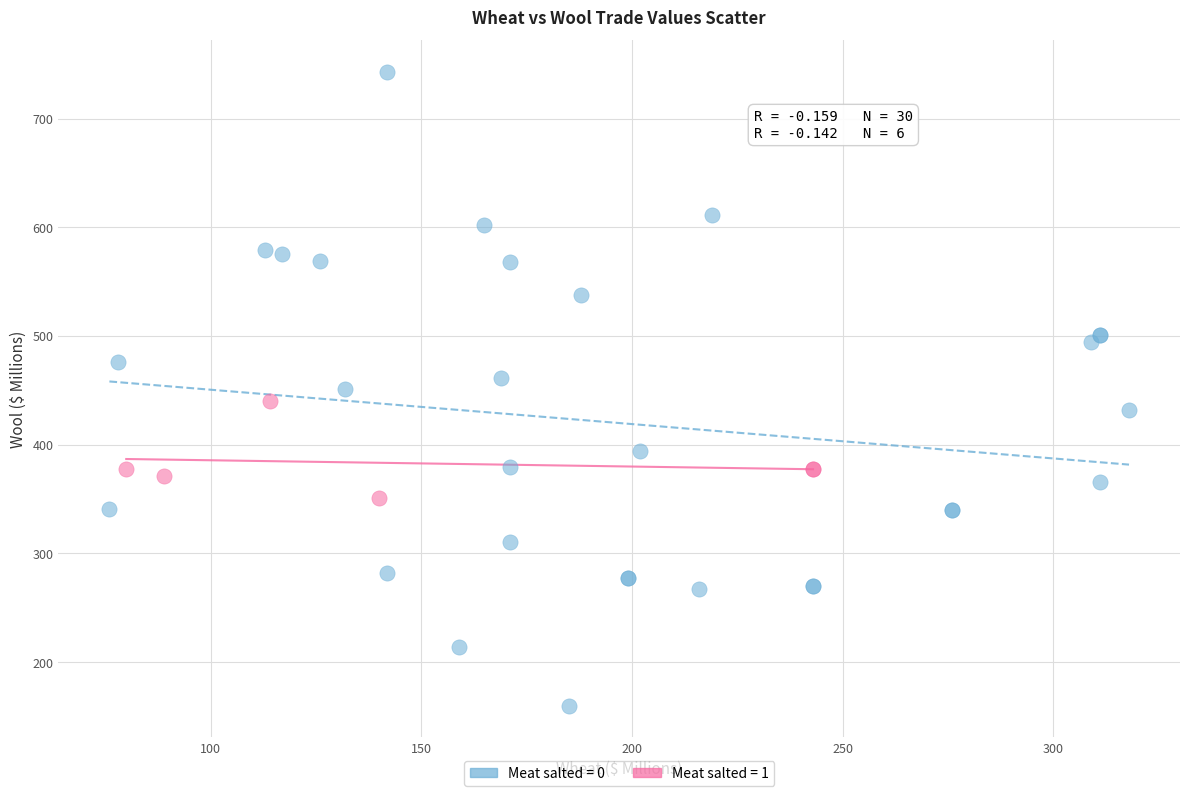

Which series reaches the minimum Y coordinate?

Meat salted = 0